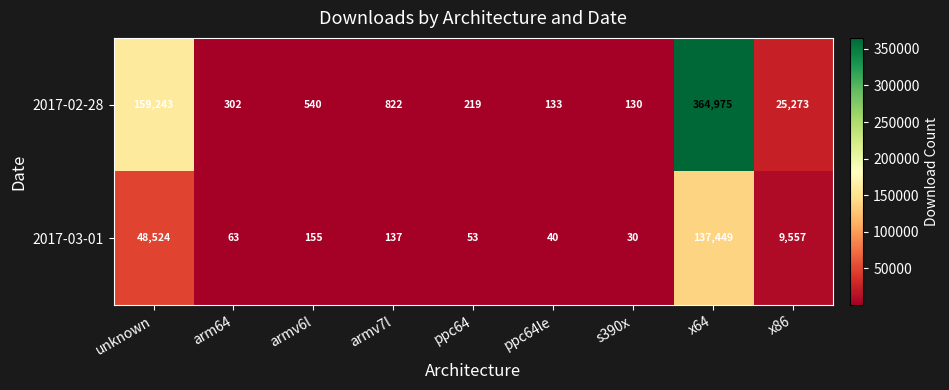

List the series in order of their peak value, lowest first.

2017-03-01, 2017-02-28